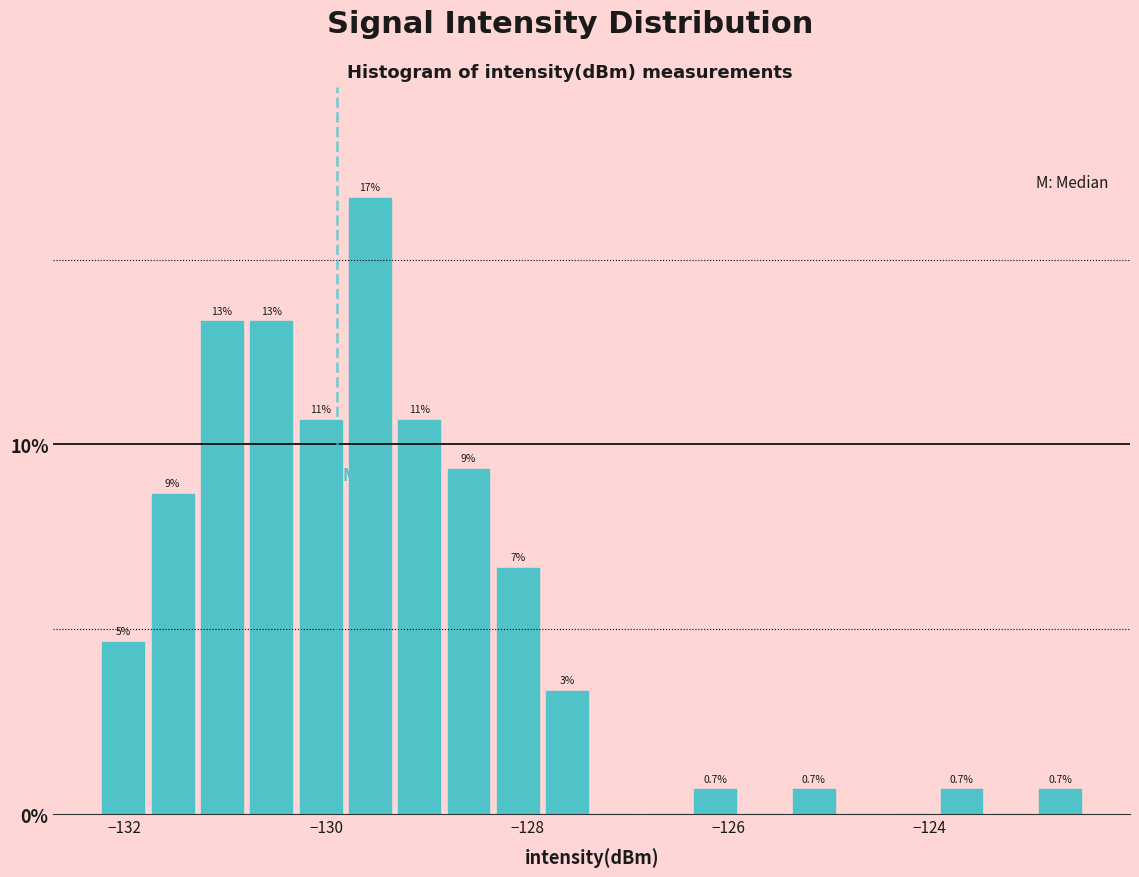

Read against the x-axis, roughly where is the centre of the tallest bar?

-129.6